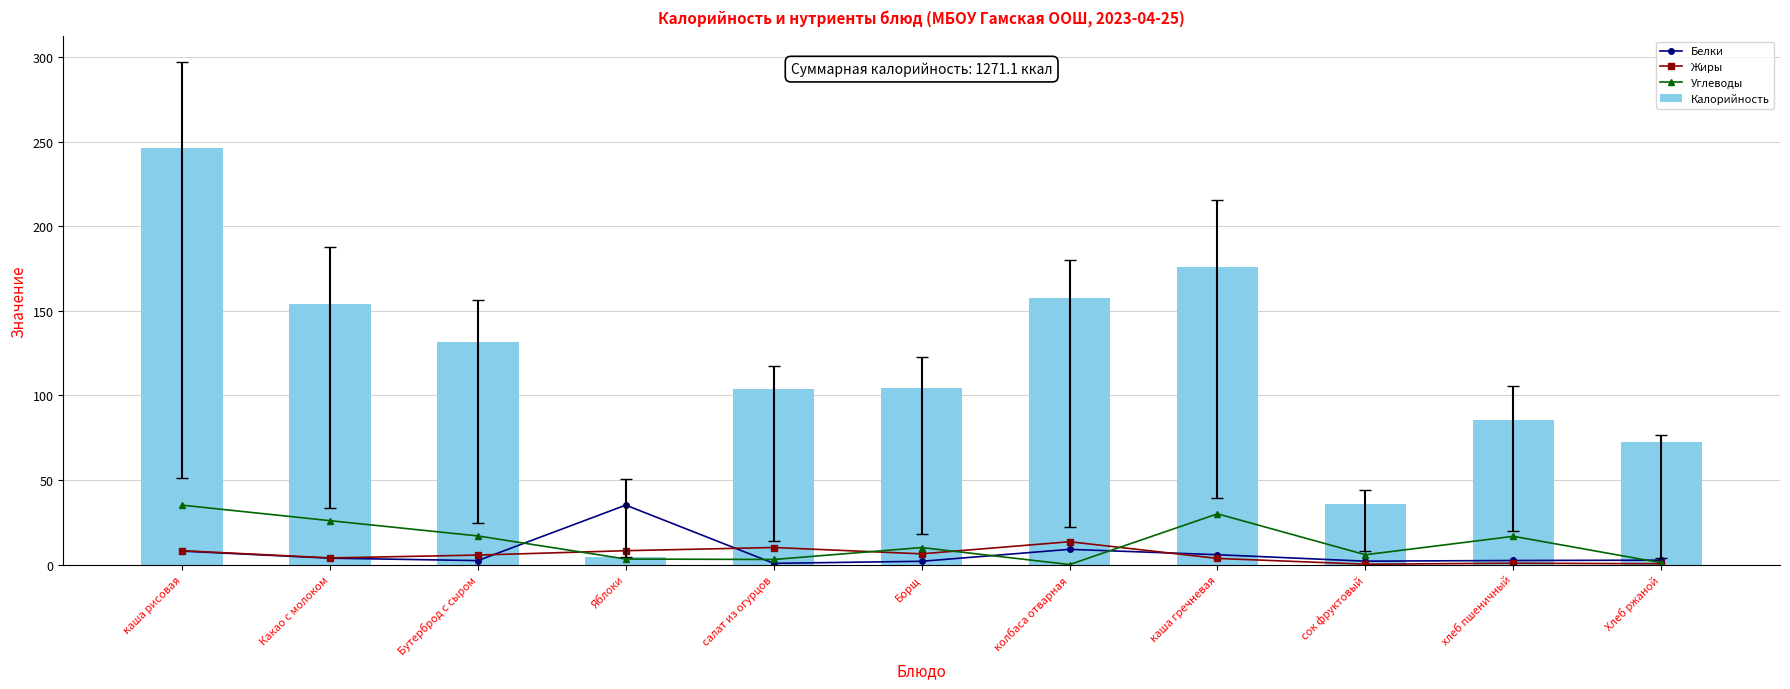

Is the value of Углеводы at хлеб пшеничный greater than the value of Калорийность at Яблоки?

Yes